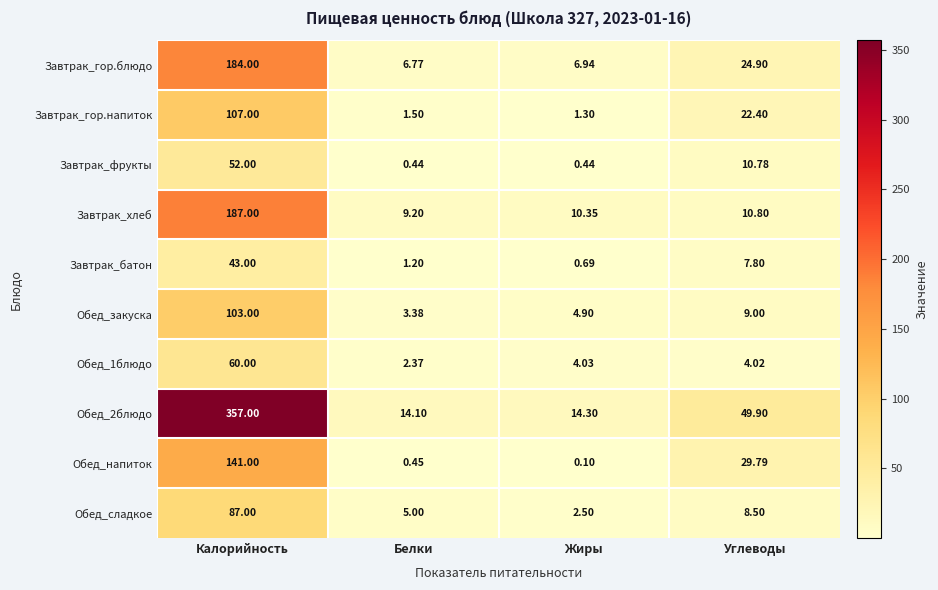

At which category is the sum across all series the highest?

Калорийность